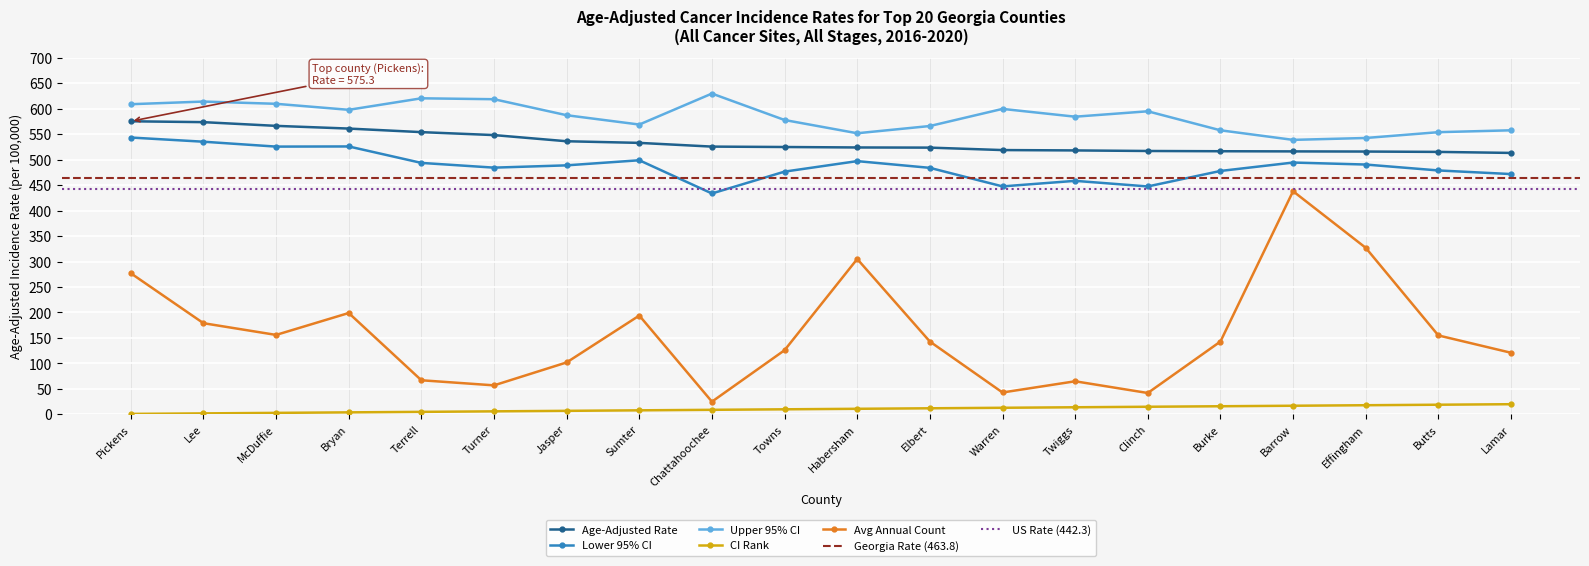

What value does the Avg Annual Count series have at Towns?

126.0